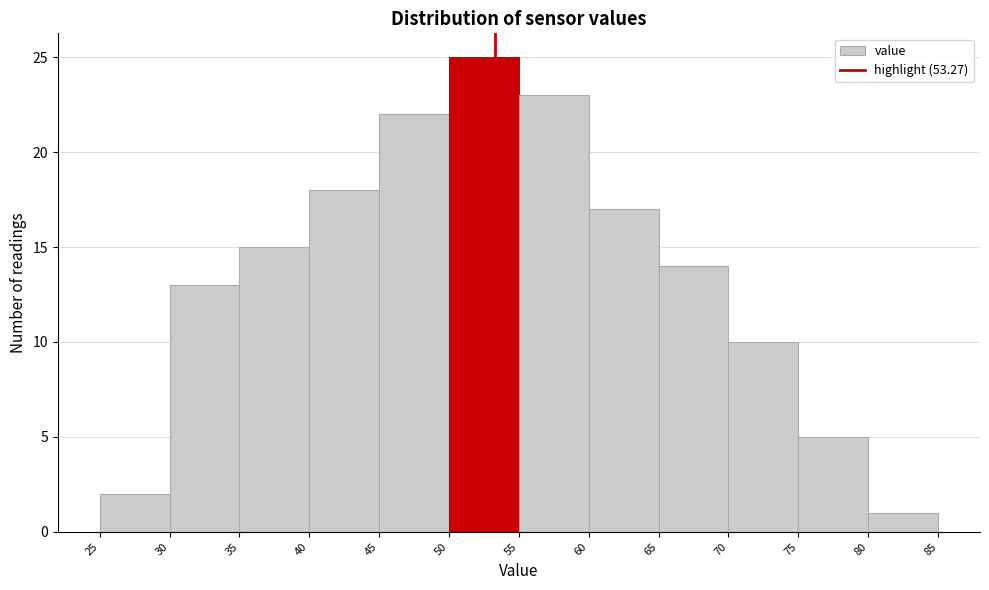

Which range on the x-axis has the tallest bar?

50 to 55